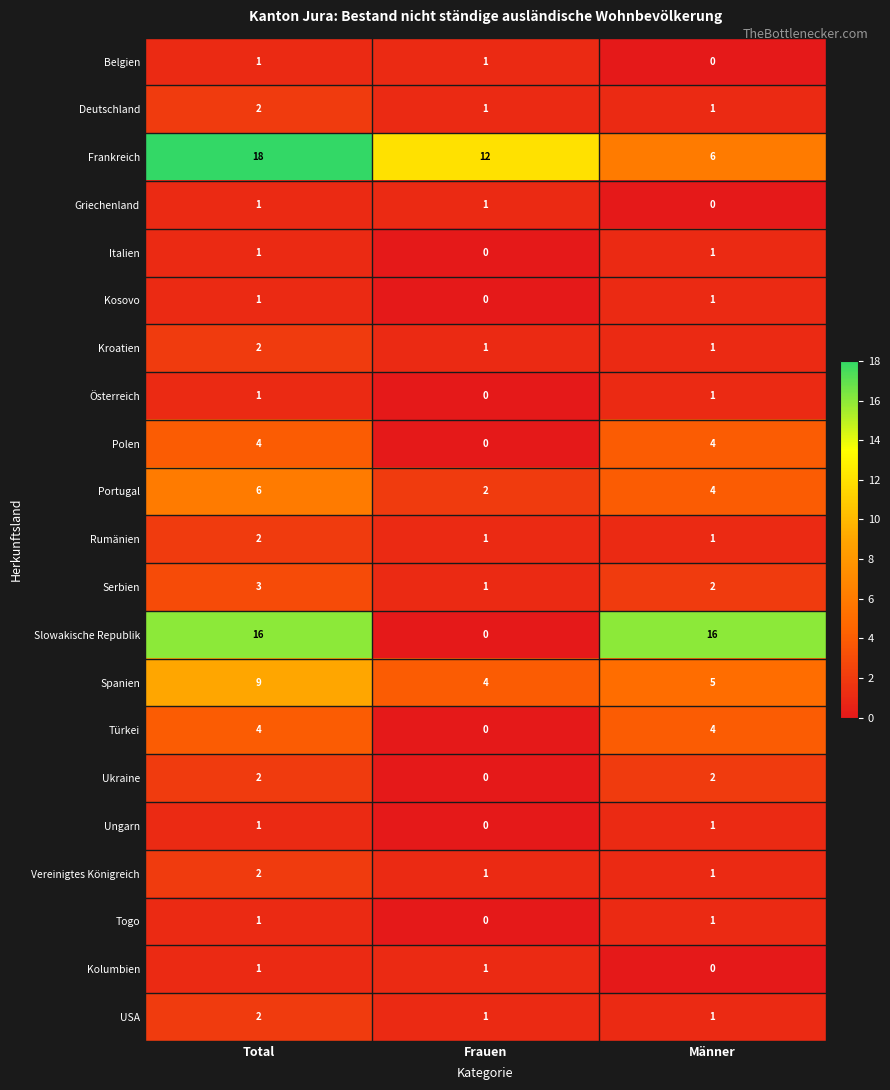

At which category is the sum across all series the highest?

Total